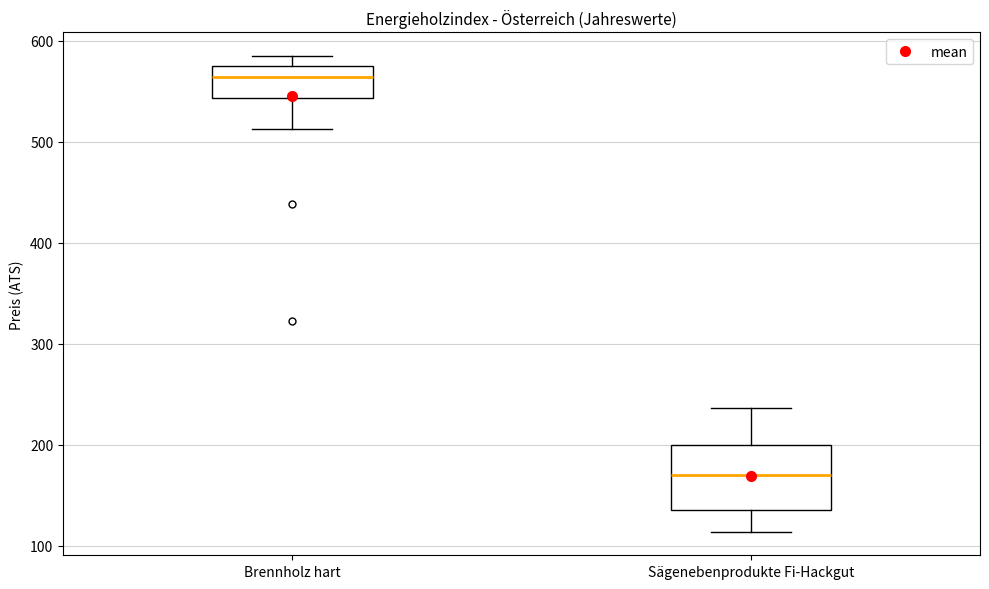

Where is the lower edge of the box for Brennholz hart on the y-axis? The values are not printed on the chart, so give them approximately, as read against the axis.

540